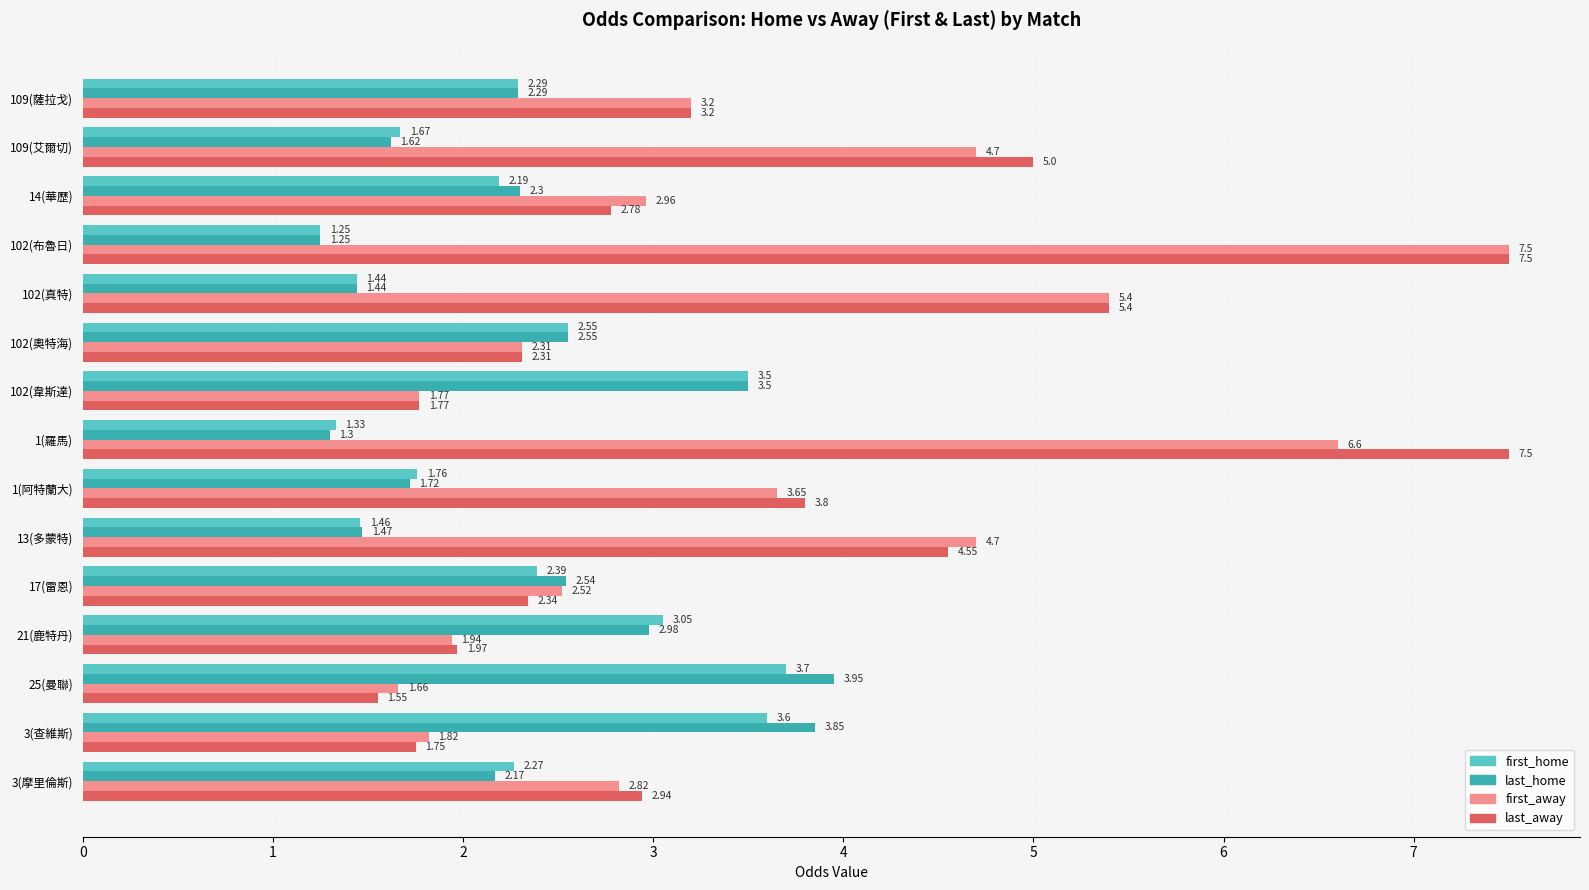

Between 3(摩里倫斯) and 14(華歷), which series saw the biggest shift?

last_away